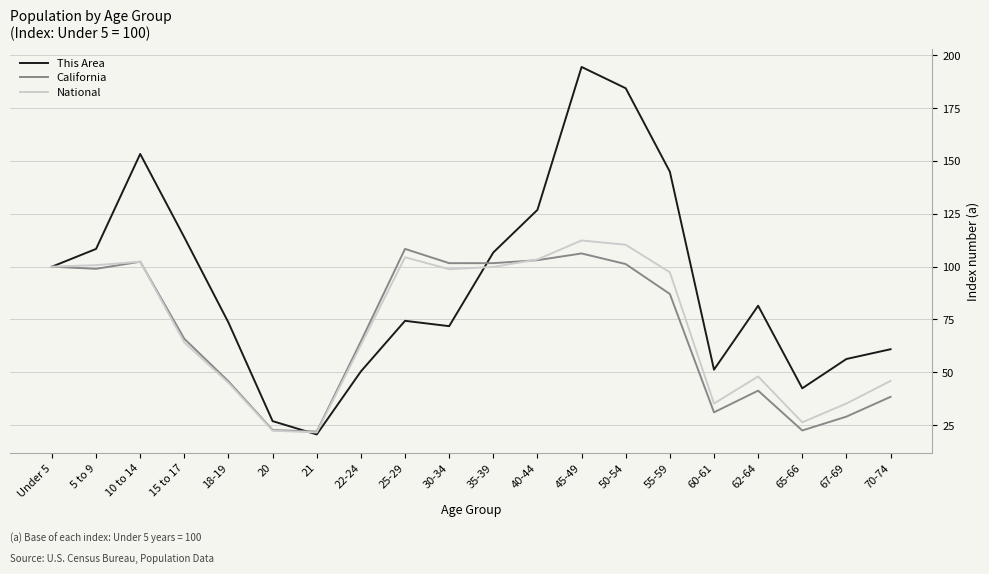

What is the total value across all series at 67-69?

120.6